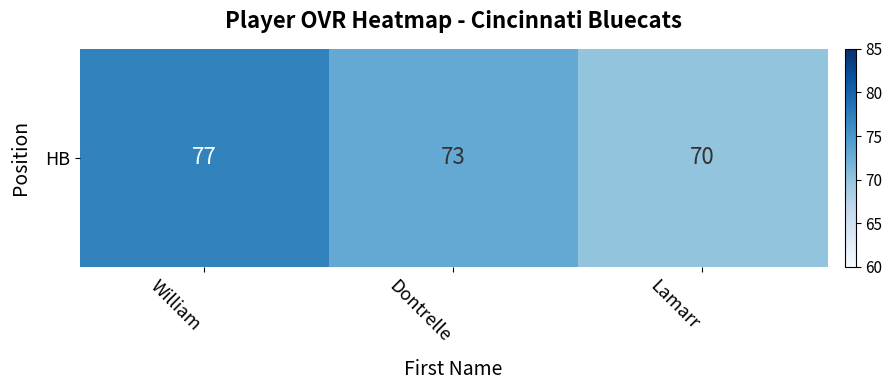

Is it true that the value at Lamarr is 27?

False